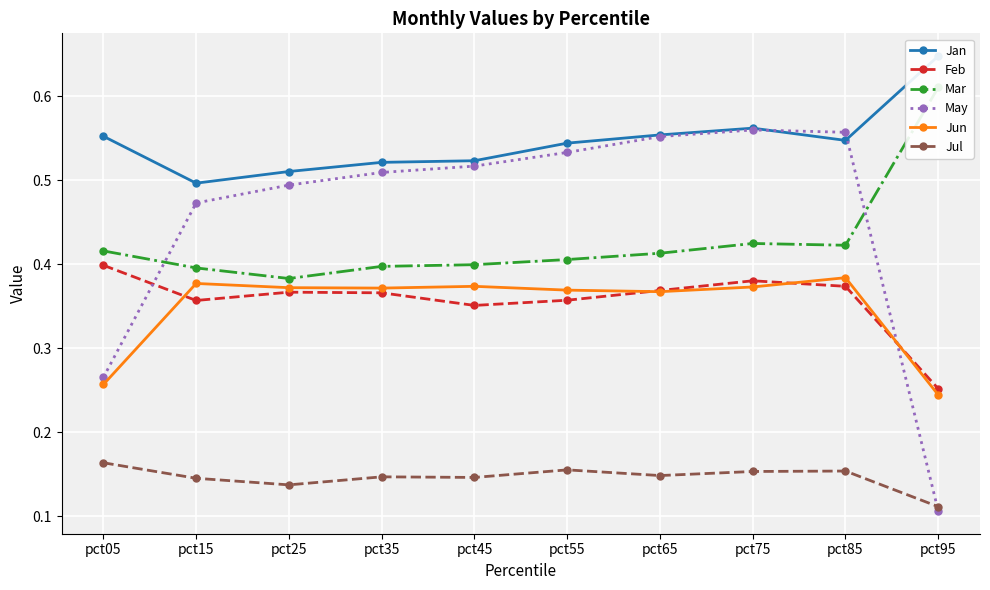

True or false: Jun and Feb cross at least once.

True